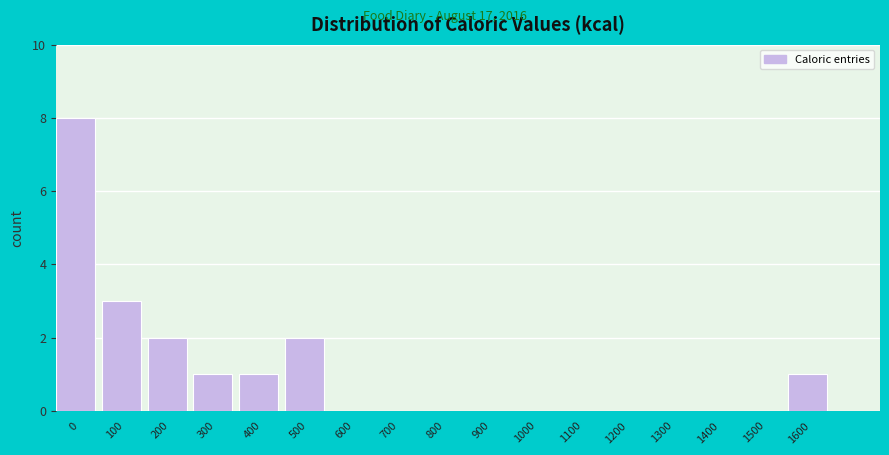

Reading left to right, what are all the values shown in this chart?

0=8	100=3	200=2	300=1	400=1	500=2	600=0	700=0	800=0	900=0	1000=0	1100=0	1200=0	1300=0	1400=0	1500=0	1600=1